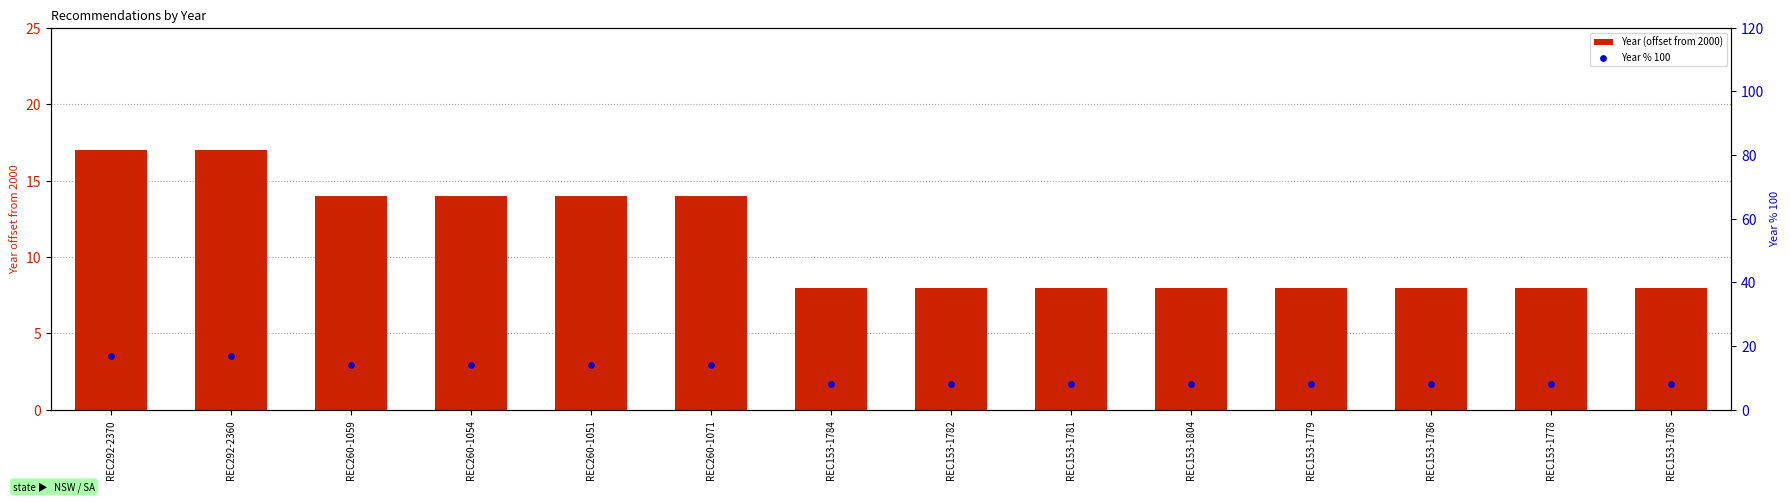

Which series has the largest total across all categories?

Year (offset from 2000)